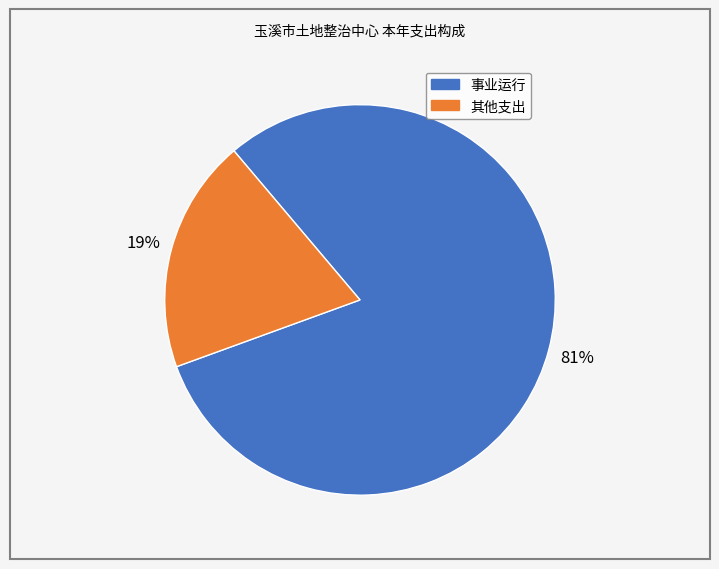

Count the number of slices in the pie.

2